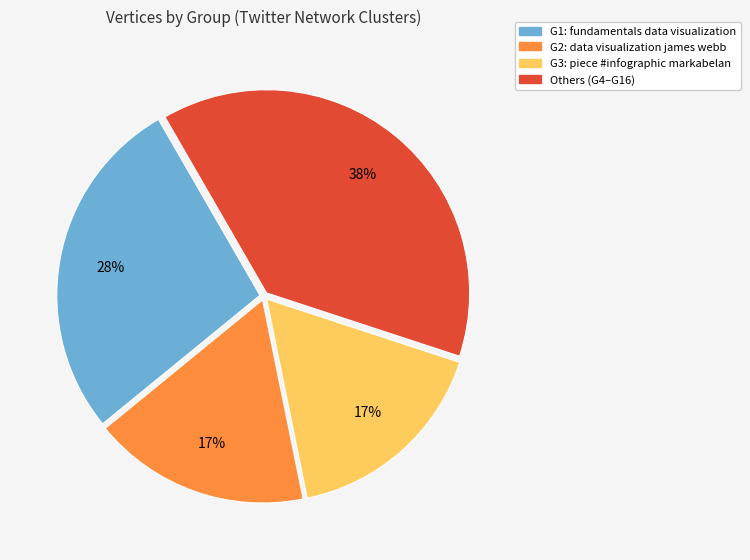

To the nearest percent, what is the average slice percentage?

25%